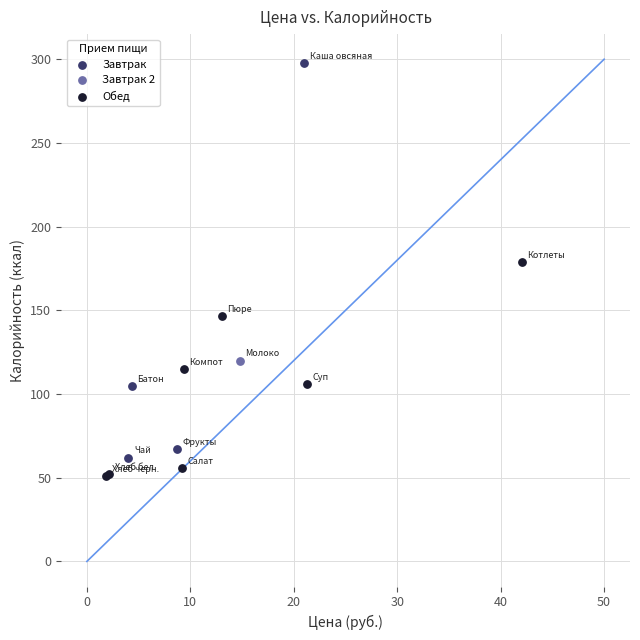

What are all the series names shown in the legend?

Завтрак, Завтрак 2, Обед